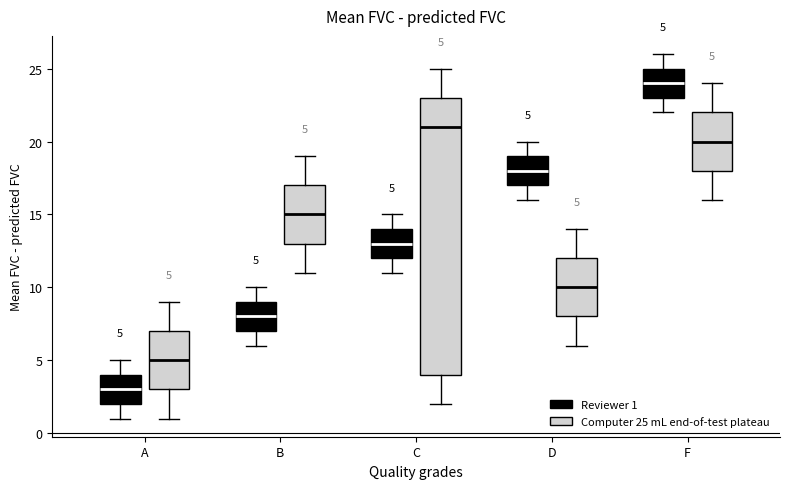

Which box has the lowest median line?

A (Reviewer 1)